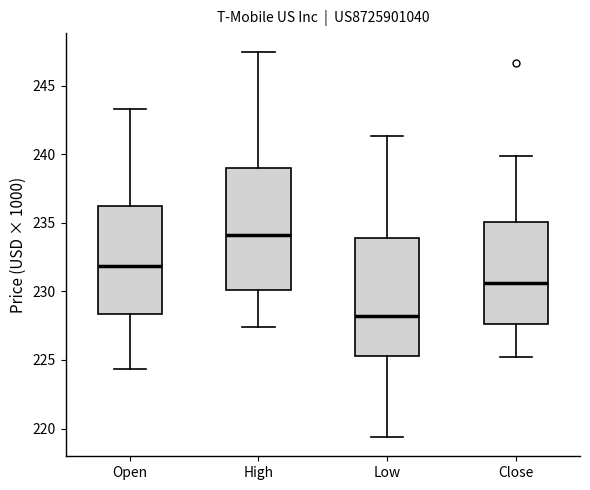

Reading left to right, read every box against the y-axis: the position of its median line, the range the box covers, and the ends of its whiskers. The values are not printed on the chart, so give them approximately, as read against the axis.

Open: median 232.0, box 228.5 to 236.5, whiskers 224.5 to 243.5
High: median 234.0, box 230.0 to 239.0, whiskers 227.5 to 247.5
Low: median 228.0, box 225.5 to 234.0, whiskers 219.5 to 241.5
Close: median 230.5, box 227.5 to 235.0, whiskers 225.0 to 240.0